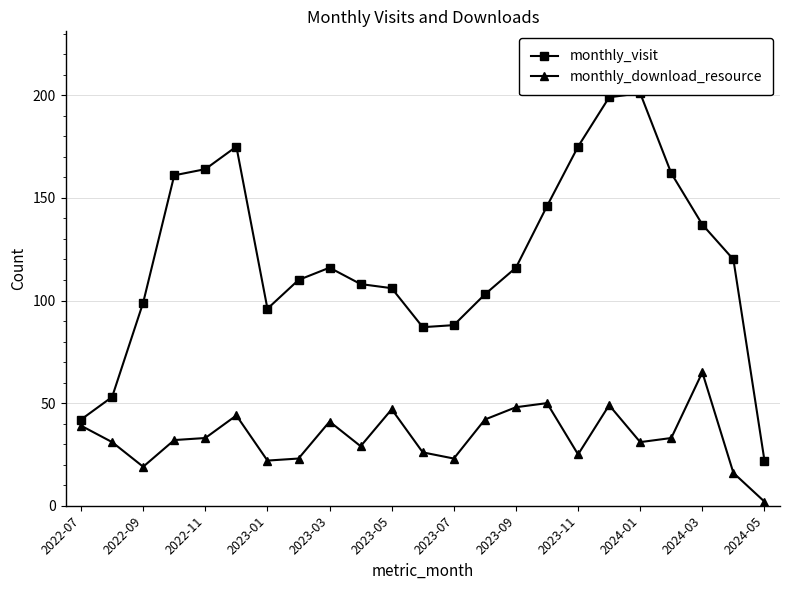

Rank the series by their average value, from lowest to highest.

monthly_download_resource, monthly_visit